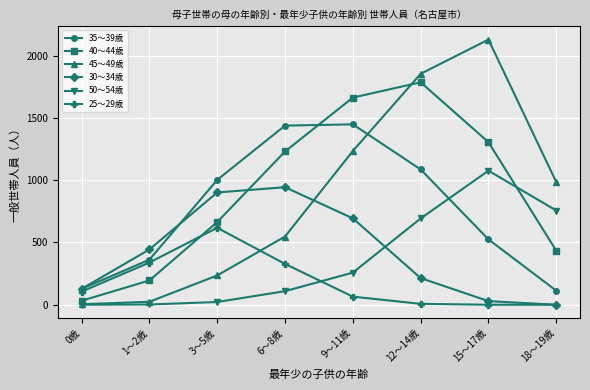

What is the value of the 35～39歳 point at the 3rd from the left?

1003